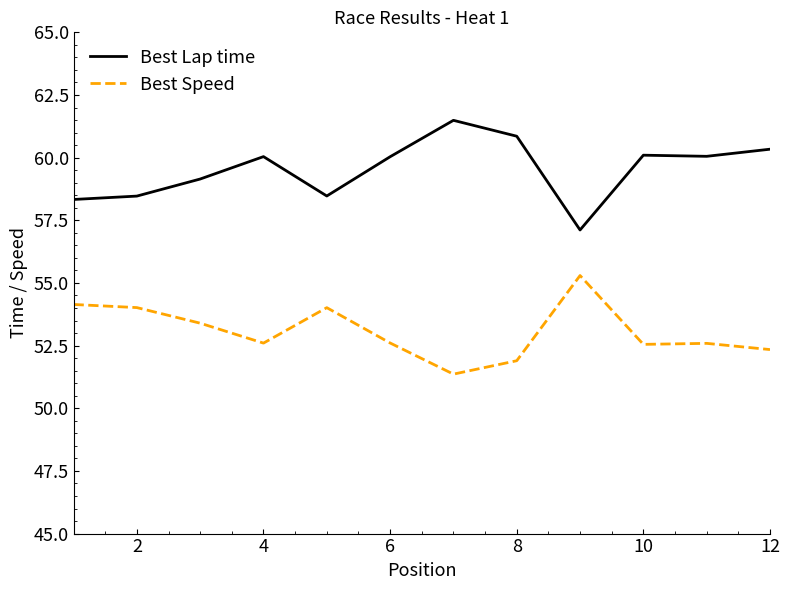

True or false: Best Speed and Best Lap time cross at least once.

False